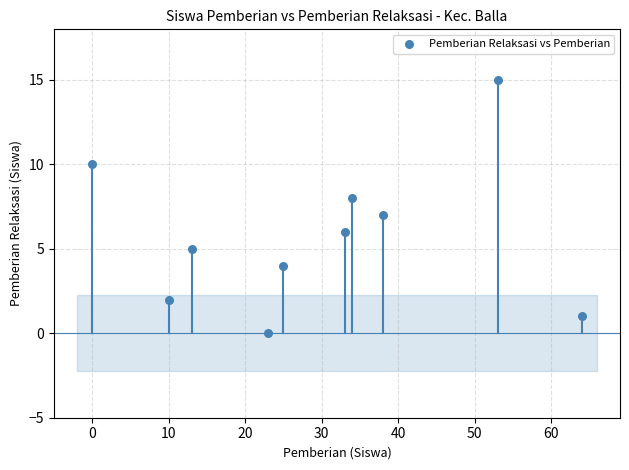

What is the range of Y values (max minus min)?

15